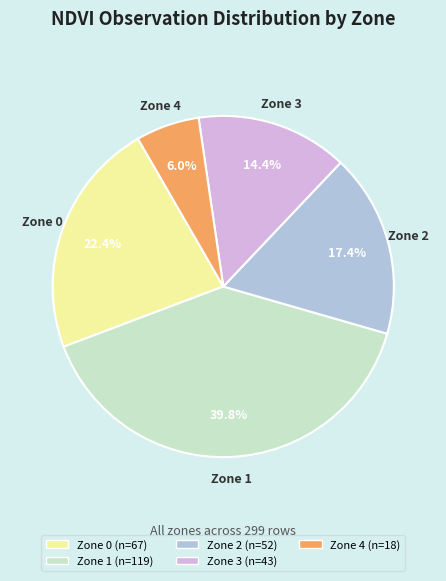

How much of the chart is everything except Zone 1?

60.2%